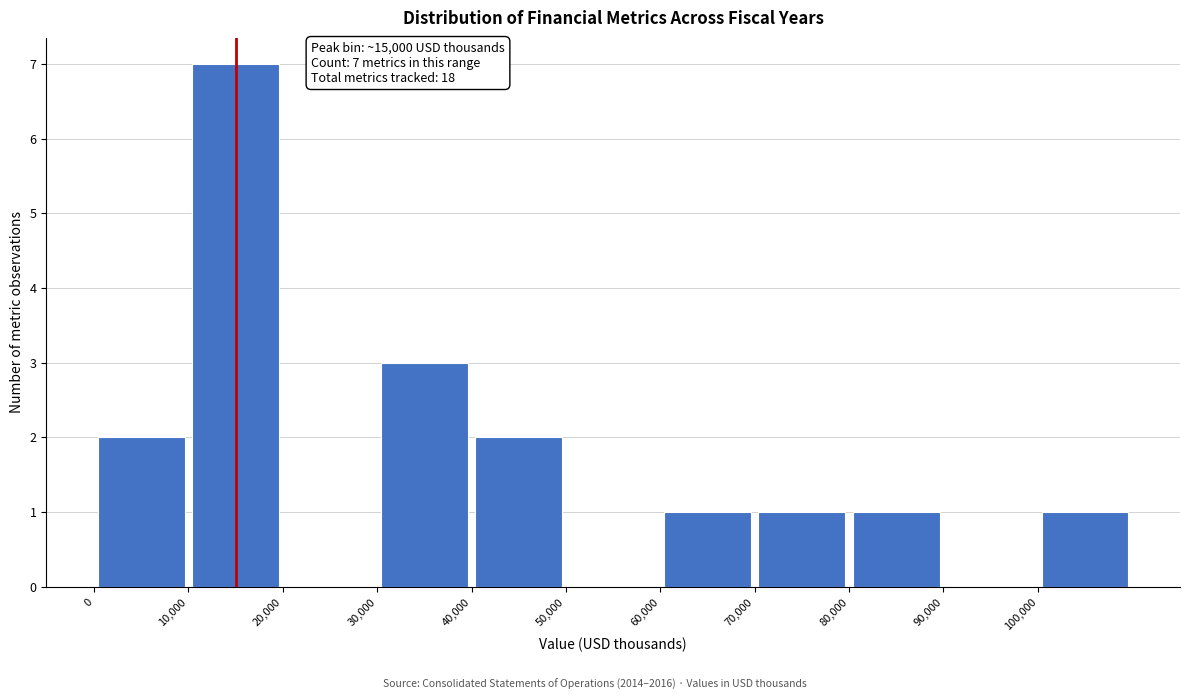

Which range on the x-axis has the tallest bar?

10000 to 20000